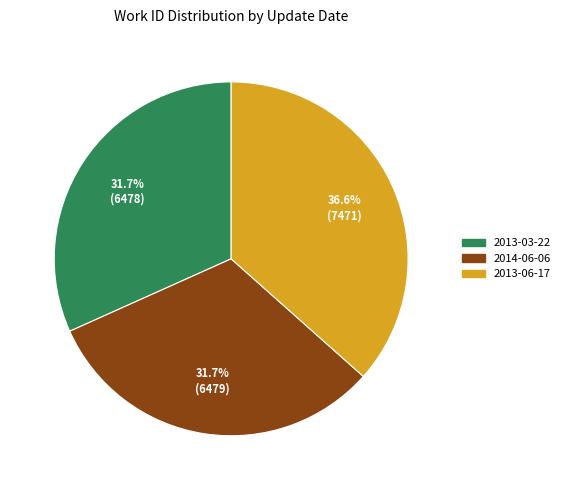

Is there a majority slice in this chart?

No